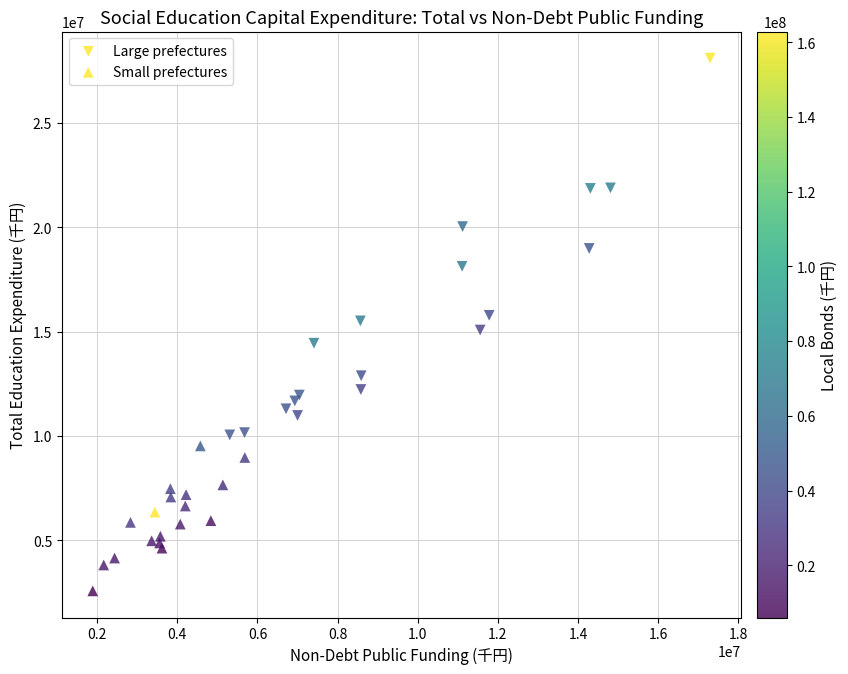

Which series reaches the maximum Y coordinate?

Large prefectures